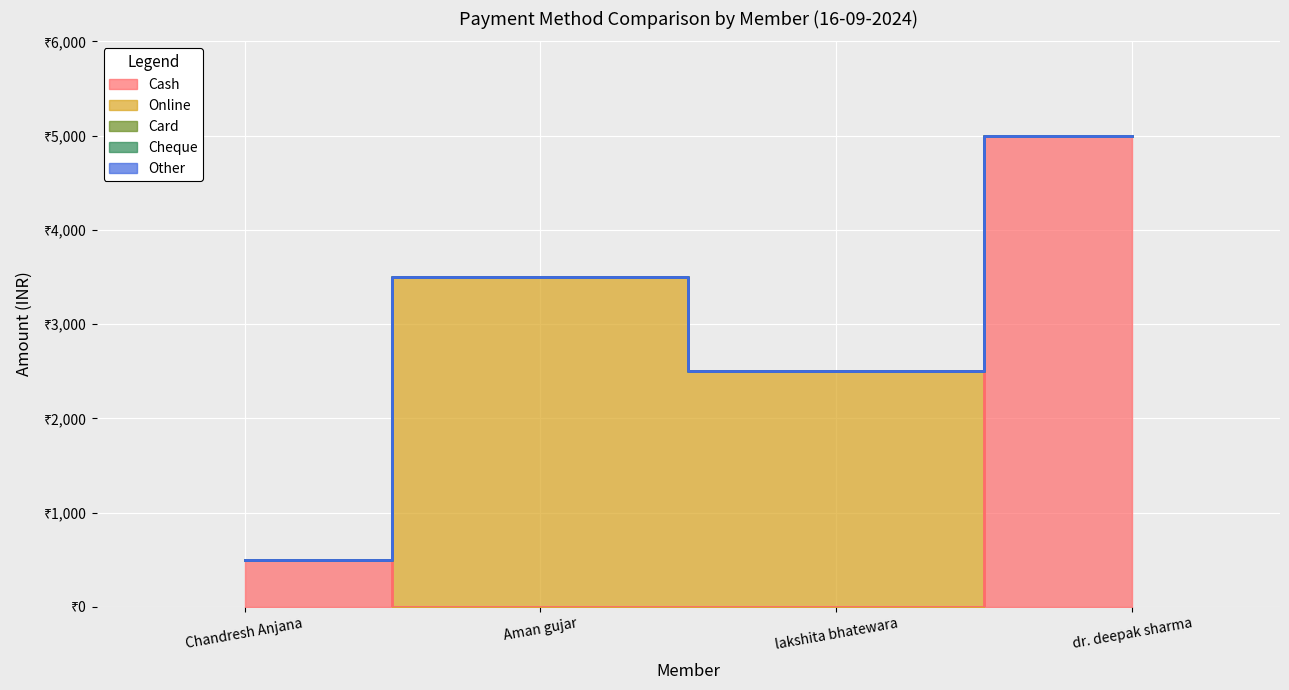

How many categories are shown in the chart?

4